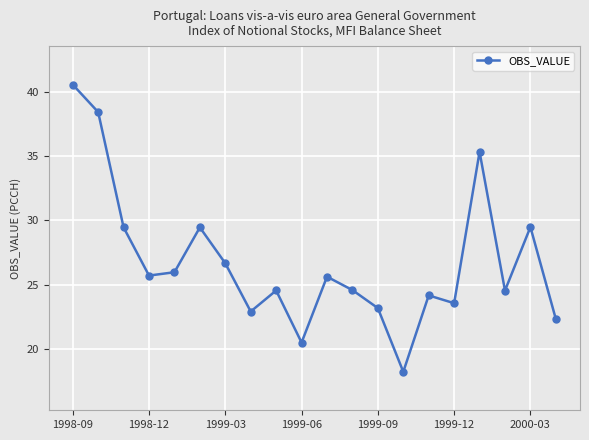

What is the sum of all values?

535.0